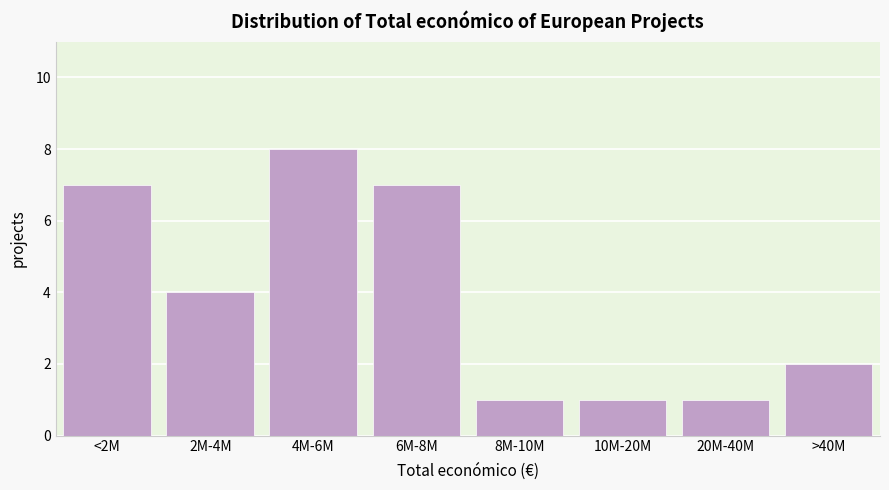

Reading right to left, transcribe all the data shown in this chart.

2	1	1	1	7	8	4	7